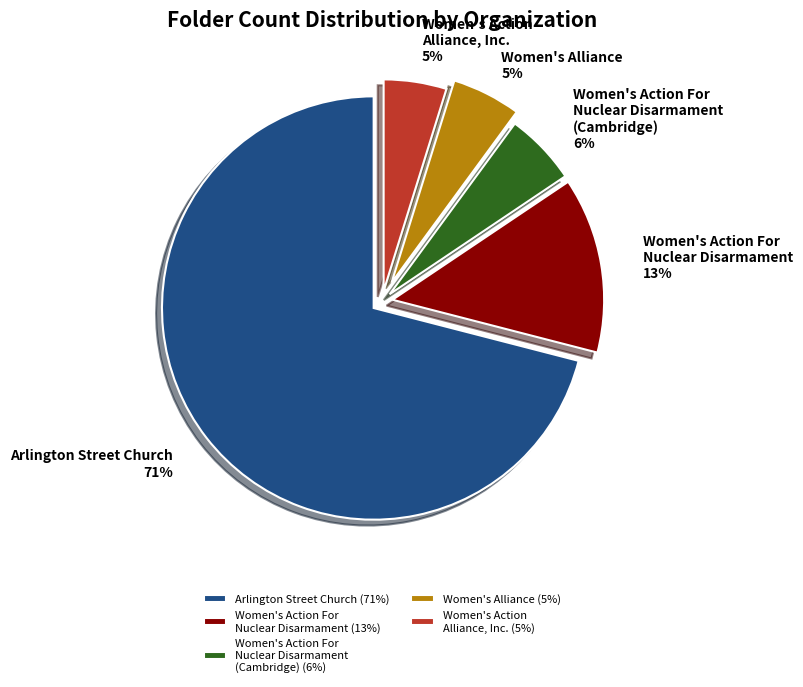

Between Women's Alliance and Women's Action For Nuclear Disarmament, which is larger?

Women's Action For Nuclear Disarmament